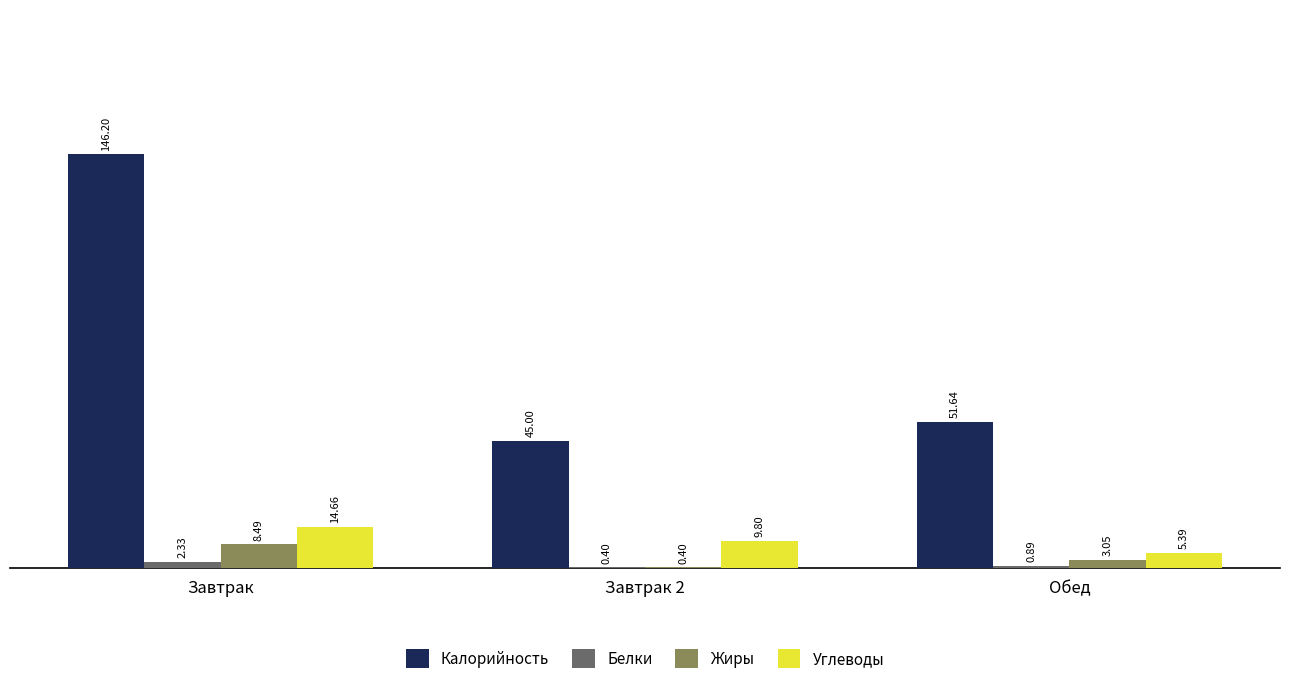

Which series has the largest total across all categories?

Калорийность